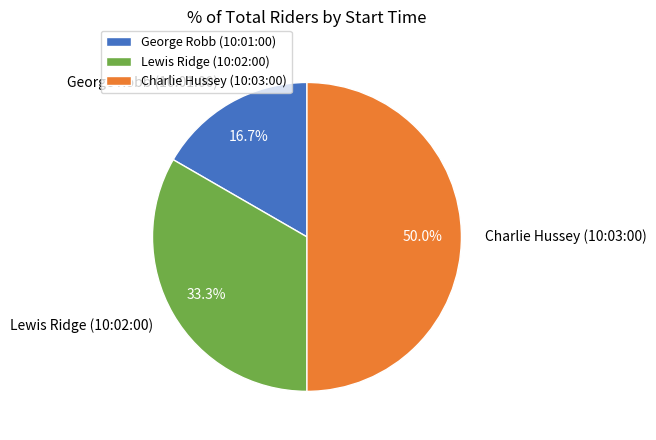

Which slice is the largest?

Charlie Hussey (10:03:00)